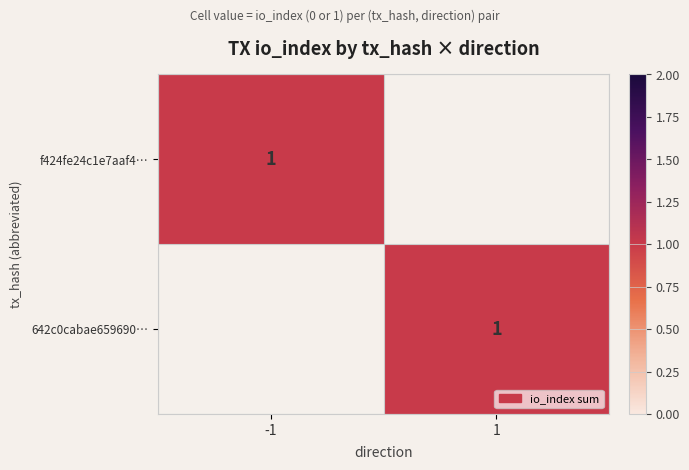

List the labels in order of 1 value, smallest first.

0, 1